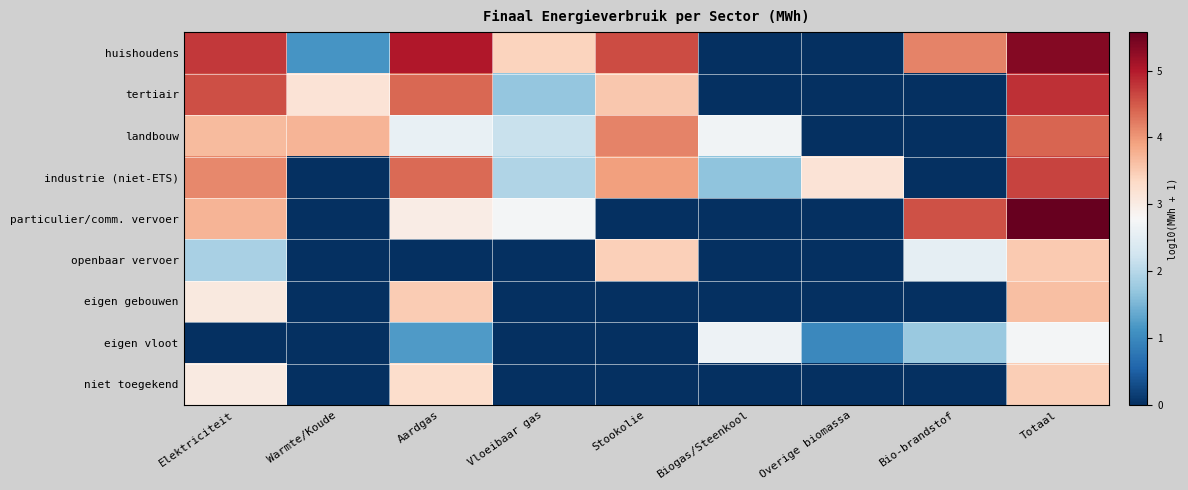

Which series has the largest total across all categories?

huishoudens